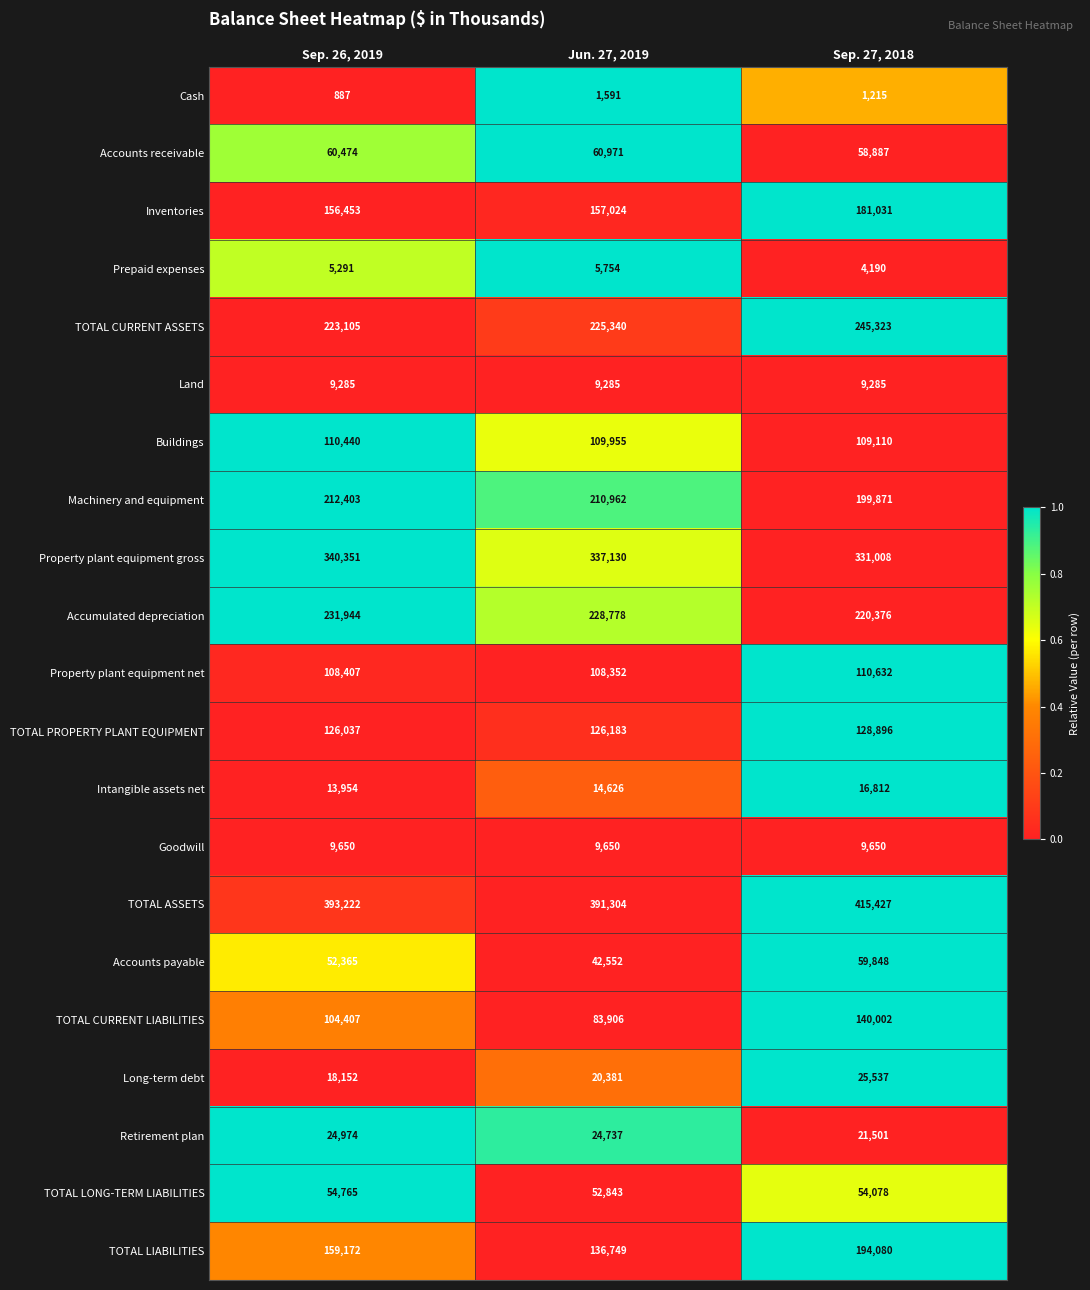

List the series in order of their peak value, highest first.

TOTAL ASSETS, Property plant equipment gross, TOTAL CURRENT ASSETS, Accumulated depreciation, Machinery and equipment, TOTAL LIABILITIES, Inventories, TOTAL CURRENT LIABILITIES, TOTAL PROPERTY PLANT EQUIPMENT, Property plant equipment net, Buildings, Accounts receivable, Accounts payable, TOTAL LONG-TERM LIABILITIES, Long-term debt, Retirement plan, Intangible assets net, Goodwill, Land, Prepaid expenses, Cash